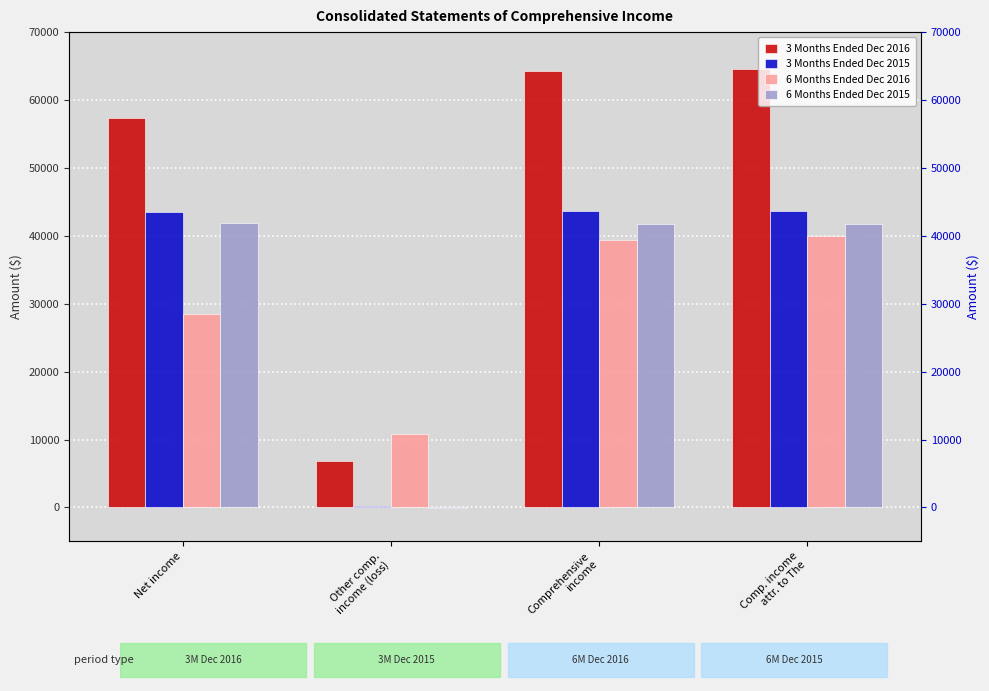

What are all the series names shown in the legend?

3 Months Ended Dec 2016, 3 Months Ended Dec 2015, 6 Months Ended Dec 2016, 6 Months Ended Dec 2015